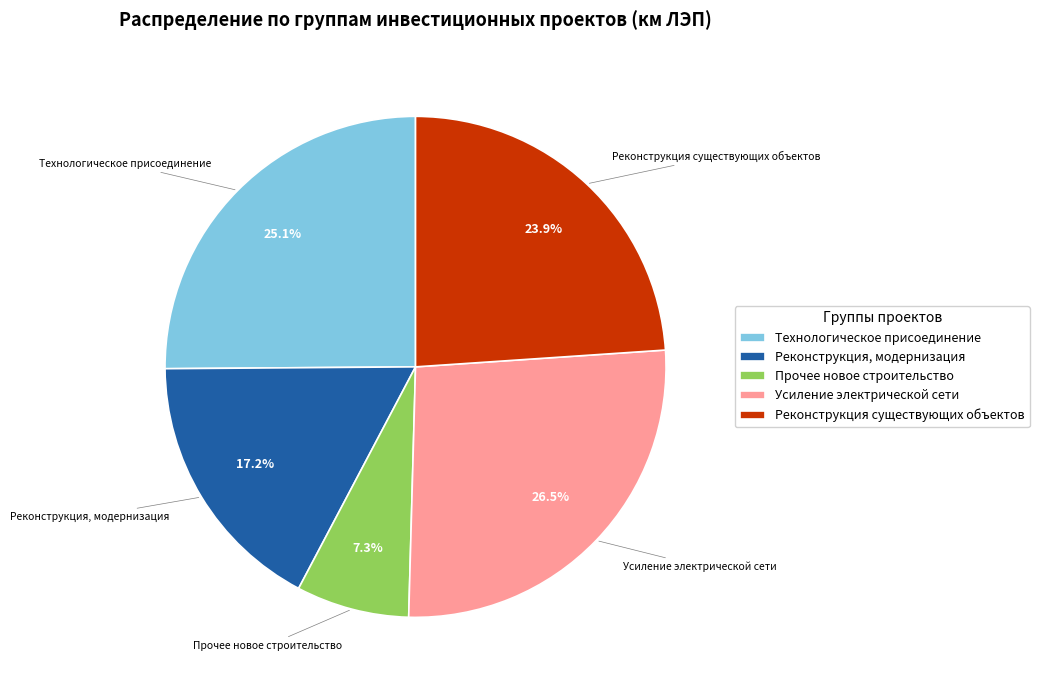

To the nearest percent, what is the average slice percentage?

20%